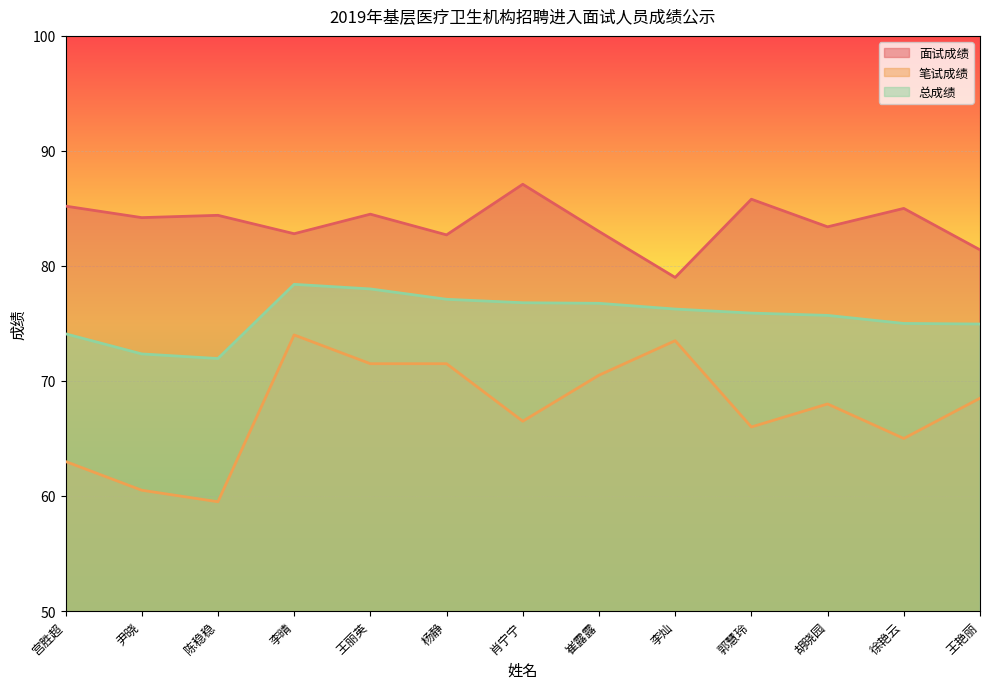

At which label is 面试成绩 closest to 83?

崔露露